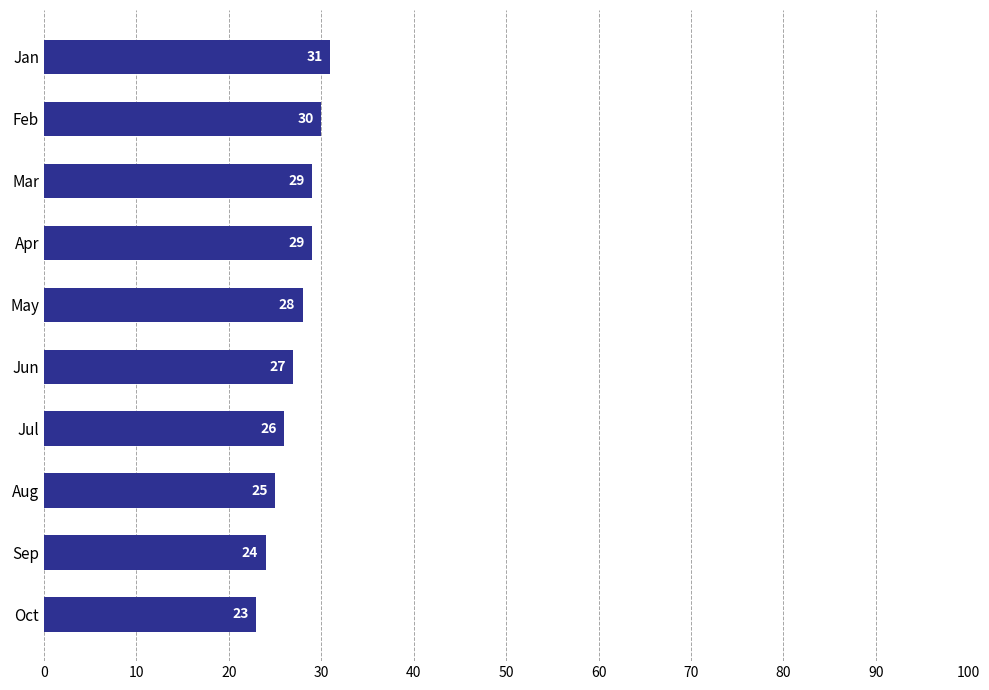

Is it true that the value at Jun is 27?

True